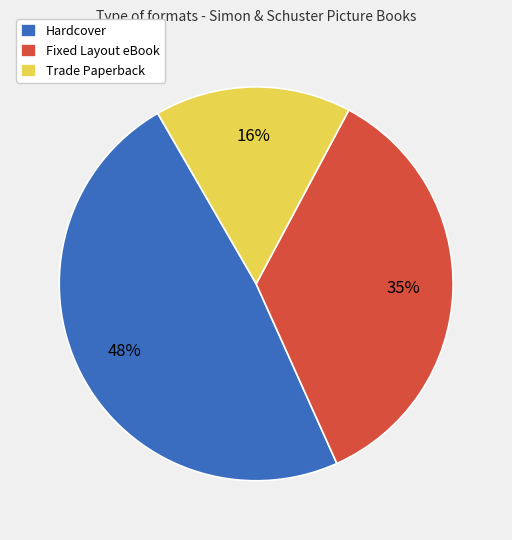

Is there a majority slice in this chart?

No